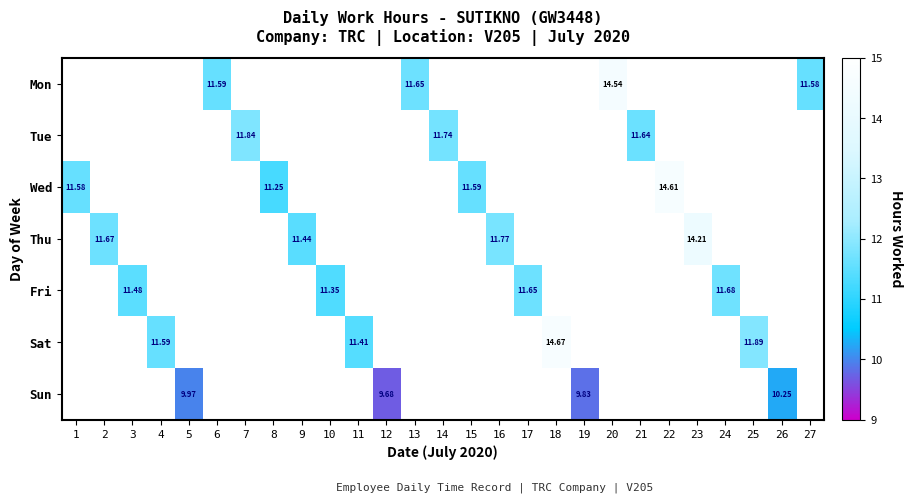

Count the number of categories in the chart.

27